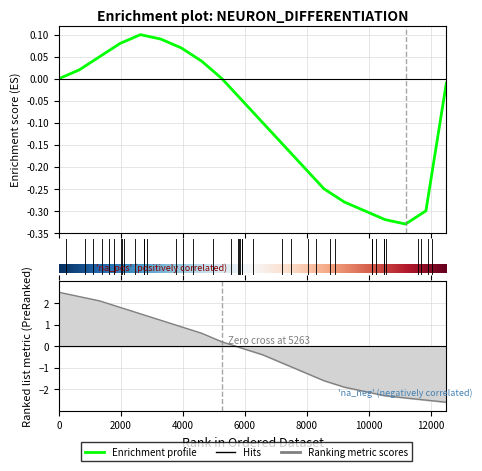

What is the value of the 16th point from the left?

-2.1